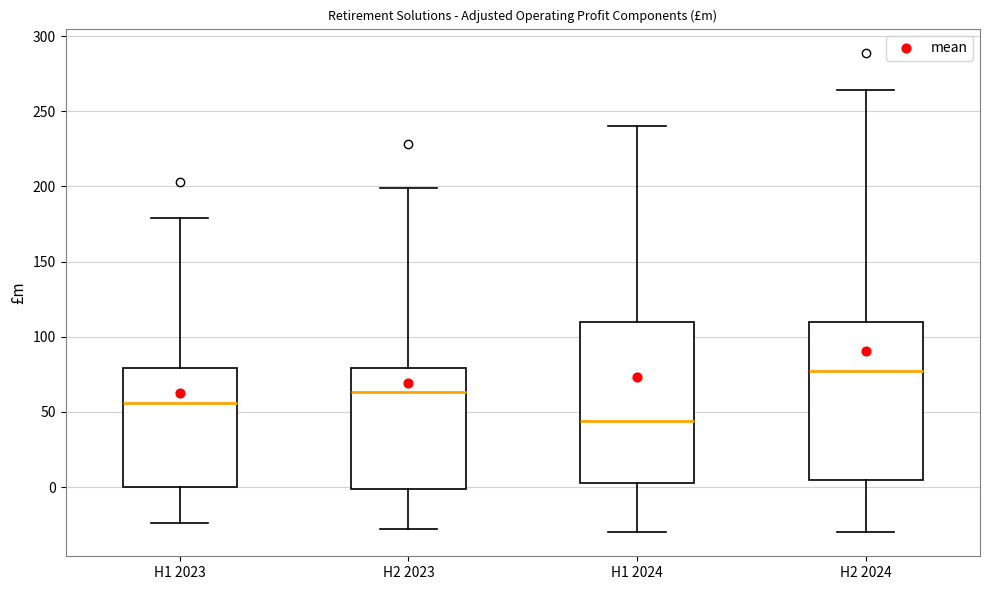

Reading left to right, read every box against the y-axis: the position of its median line, the range the box covers, and the ends of its whiskers. The values are not printed on the chart, so give them approximately, as read against the axis.

H1 2023: median 55, box 0 to 80, whiskers -25 to 180
H2 2023: median 65, box 0 to 80, whiskers -30 to 200
H1 2024: median 45, box 5 to 110, whiskers -30 to 240
H2 2024: median 75, box 5 to 110, whiskers -30 to 265